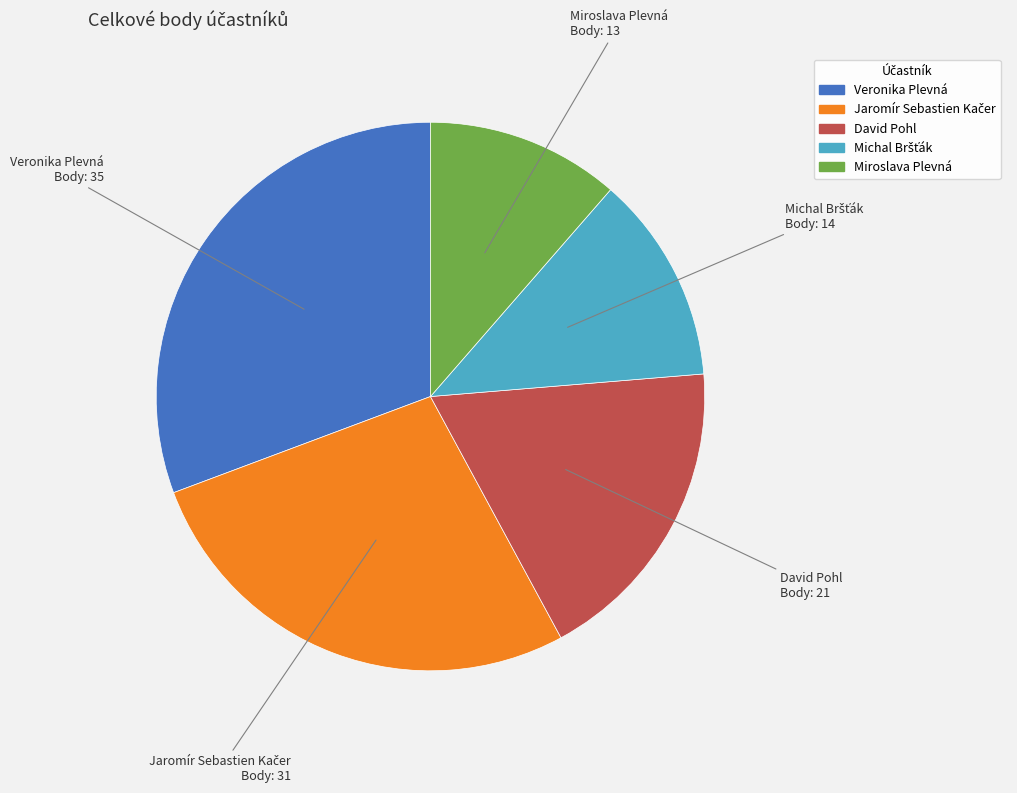

What is the ratio of the value at David Pohl to the value at Veronika Plevná?

0.6